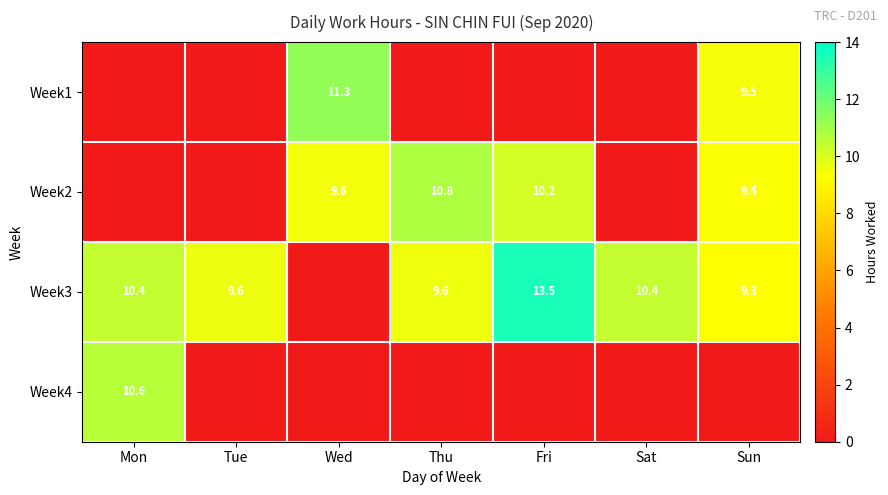

At which category does the chart reach its peak across all series?

Fri